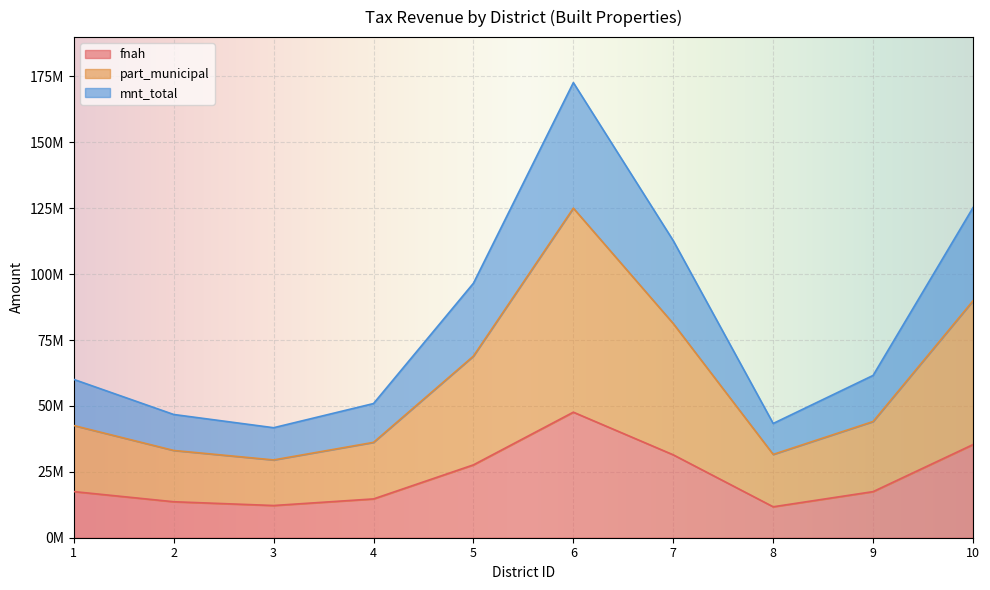

At which category does mnt_total reach its first local peak?

6